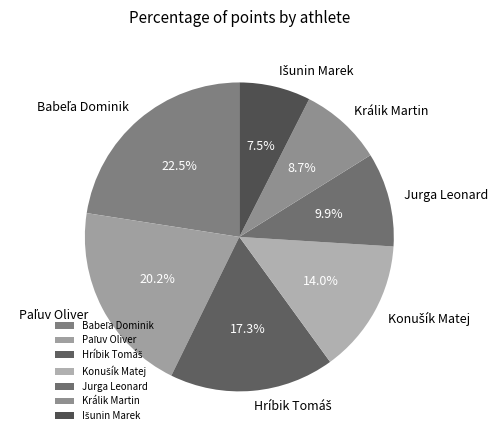

To the nearest percent, what portion does Králik Martin represent?

9%